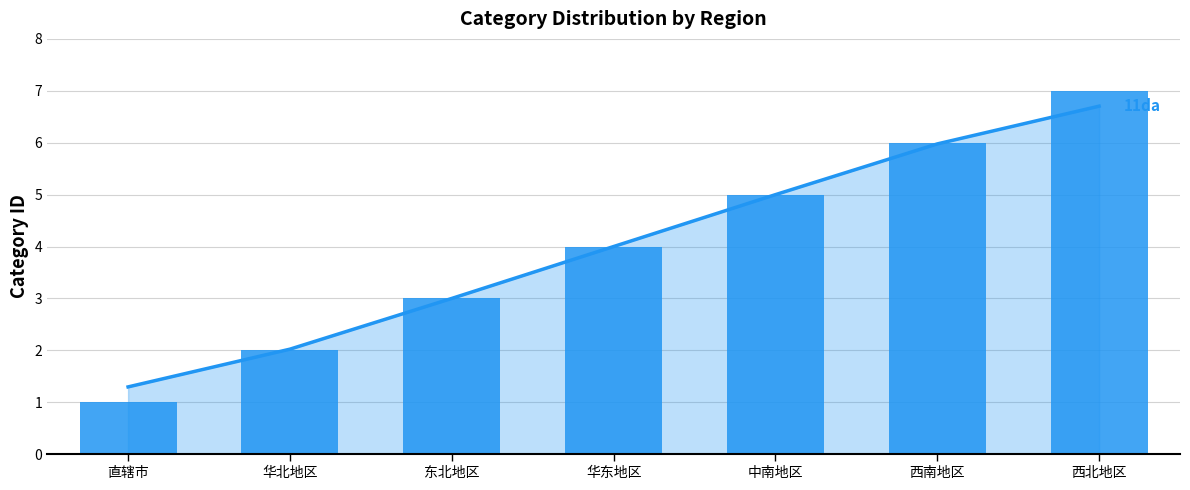

How many categories are shown in the chart?

7